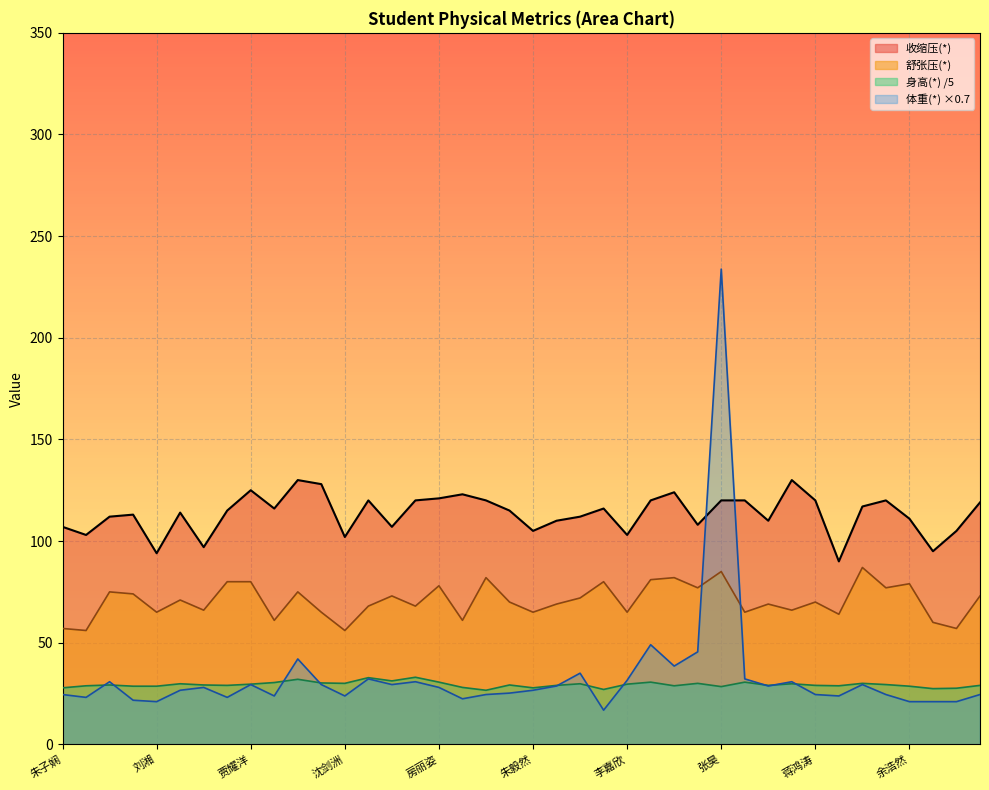

Reading left to right, transcribe all the data shown in this chart.

收缩压(*): 朱子娴=107.0	薛俊成=103.0	朱瑞=112.0	张立轩=113.0	刘湘=94.0	周佳怡=114.0	王敏全=97.0	王意博=115.0	贾耀洋=125.0	伍浩东=116.0	张乐乐=130.0	许可=128.0	沈剑洲=102.0	施玉洁=120.0	郑超艺=107.0	周红宇=120.0	房丽姿=121.0	熊铭宇=123.0	徐宏伟=120.0	胡春蕊=115.0	朱毅然=105.0	曹玉轩=110.0	朱晗玥=112.0	江雨梦=116.0	李嘉欣=103.0	徐海轩=120.0	秦烨=124.0	聂甜甜=108.0	张昊=120.0	杨玖菊=120.0	费玉轩=110.0	包文旭=130.0	蒋鸿涛=120.0	沈彤=90.0	樊耀明=117.0	姜好=120.0	余浩然=111.0	夏嘉雪=95.0	刘文彬=105.0	刘飞扬=119.0
舒张压(*): 朱子娴=57.0	薛俊成=56.0	朱瑞=75.0	张立轩=74.0	刘湘=65.0	周佳怡=71.0	王敏全=66.0	王意博=80.0	贾耀洋=80.0	伍浩东=61.0	张乐乐=75.0	许可=65.0	沈剑洲=56.0	施玉洁=68.0	郑超艺=73.0	周红宇=68.0	房丽姿=78.0	熊铭宇=61.0	徐宏伟=82.0	胡春蕊=70.0	朱毅然=65.0	曹玉轩=69.0	朱晗玥=72.0	江雨梦=80.0	李嘉欣=65.0	徐海轩=81.0	秦烨=82.0	聂甜甜=77.0	张昊=85.0	杨玖菊=65.0	费玉轩=69.0	包文旭=66.0	蒋鸿涛=70.0	沈彤=64.0	樊耀明=87.0	姜好=77.0	余浩然=79.0	夏嘉雪=60.0	刘文彬=57.0	刘飞扬=73.0
身高(*): 朱子娴=27.8	薛俊成=28.8	朱瑞=29.2	张立轩=28.6	刘湘=28.6	周佳怡=29.8	王敏全=29.2	王意博=29.0	贾耀洋=29.6	伍浩东=30.4	张乐乐=32.0	许可=30.2	沈剑洲=30.0	施玉洁=32.8	郑超艺=31.2	周红宇=33.0	房丽姿=30.6	熊铭宇=28.0	徐宏伟=26.6	胡春蕊=29.2	朱毅然=27.8	曹玉轩=29.0	朱晗玥=29.8	江雨梦=27.0	李嘉欣=29.6	徐海轩=30.6	秦烨=28.8	聂甜甜=30.0	张昊=28.4	杨玖菊=30.6	费玉轩=29.0	包文旭=29.8	蒋鸿涛=29.0	沈彤=28.8	樊耀明=30.0	姜好=29.4	余浩然=28.6	夏嘉雪=27.4	刘文彬=27.6	刘飞扬=29.0
体重(*): 朱子娴=24.5	薛俊成=23.1	朱瑞=30.8	张立轩=21.7	刘湘=21.0	周佳怡=26.6	王敏全=28.0	王意博=23.1	贾耀洋=29.4	伍浩东=23.8	张乐乐=42.0	许可=29.4	沈剑洲=23.8	施玉洁=32.2	郑超艺=29.4	周红宇=30.8	房丽姿=28.0	熊铭宇=22.4	徐宏伟=24.5	胡春蕊=25.2	朱毅然=26.6	曹玉轩=28.7	朱晗玥=35.0	江雨梦=16.8	李嘉欣=31.5	徐海轩=49.0	秦烨=38.5	聂甜甜=45.5	张昊=233.8	杨玖菊=32.2	费玉轩=28.7	包文旭=30.8	蒋鸿涛=24.5	沈彤=23.8	樊耀明=29.4	姜好=24.5	余浩然=21.0	夏嘉雪=21.0	刘文彬=21.0	刘飞扬=24.5